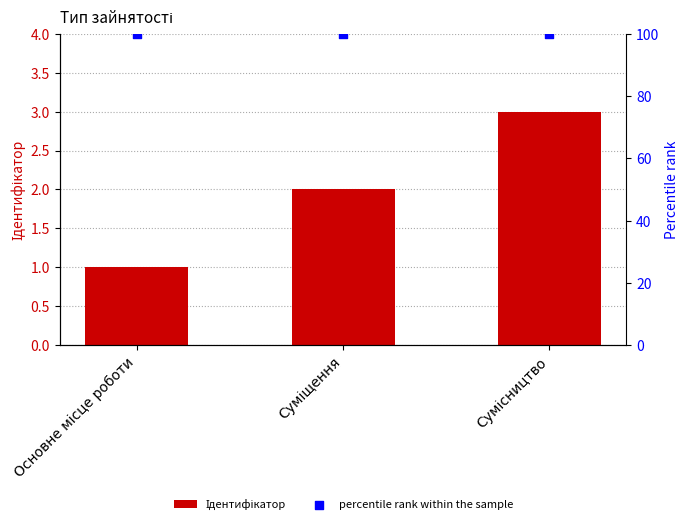

Which series has the largest total across all categories?

percentile rank within the sample